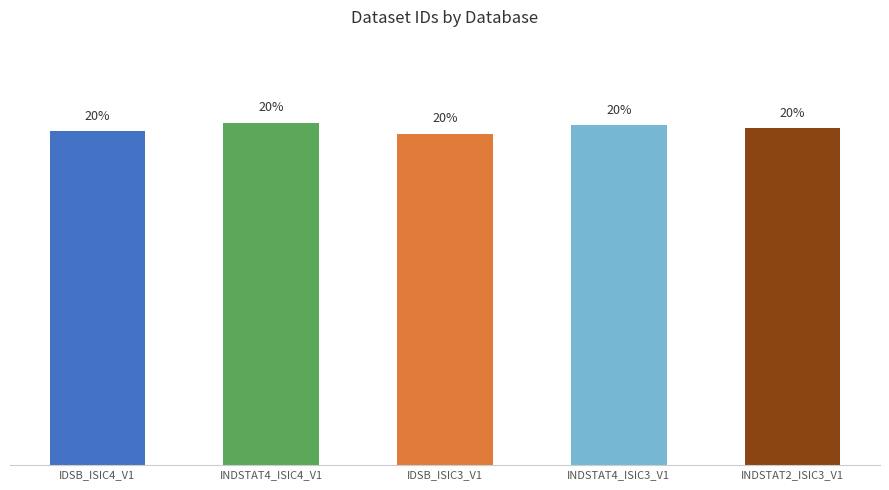

Where does the data first go above 20?

INDSTAT4_ISIC4_V1